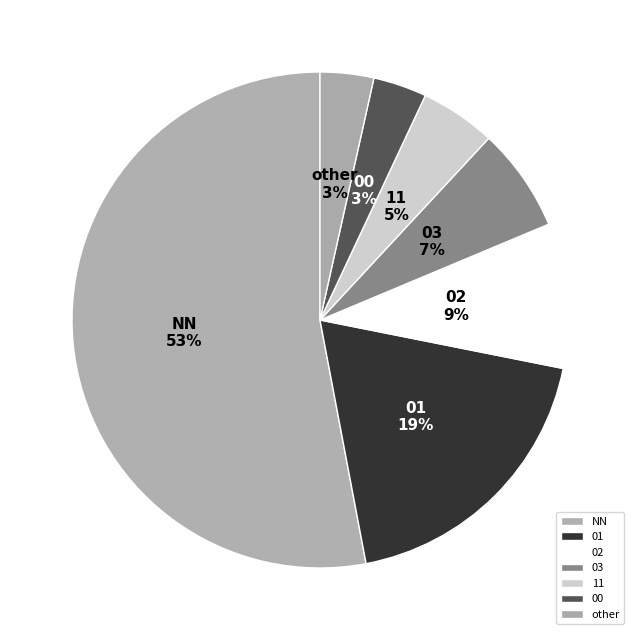

How many segments does this pie chart have?

7